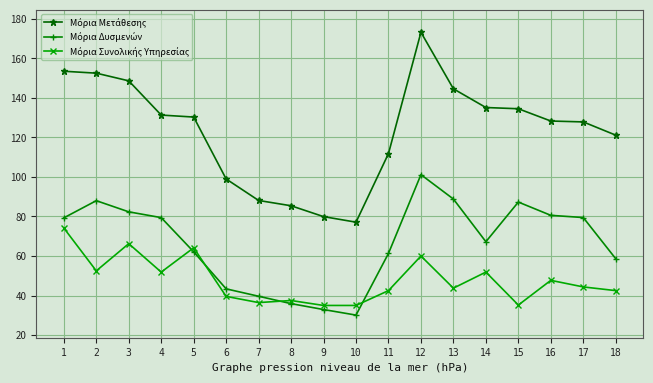

What is the total value across all series at 2?

293.0